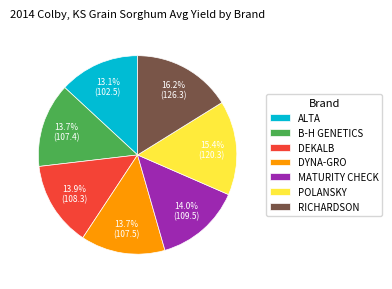

Which category has the smallest portion of the pie?

ALTA